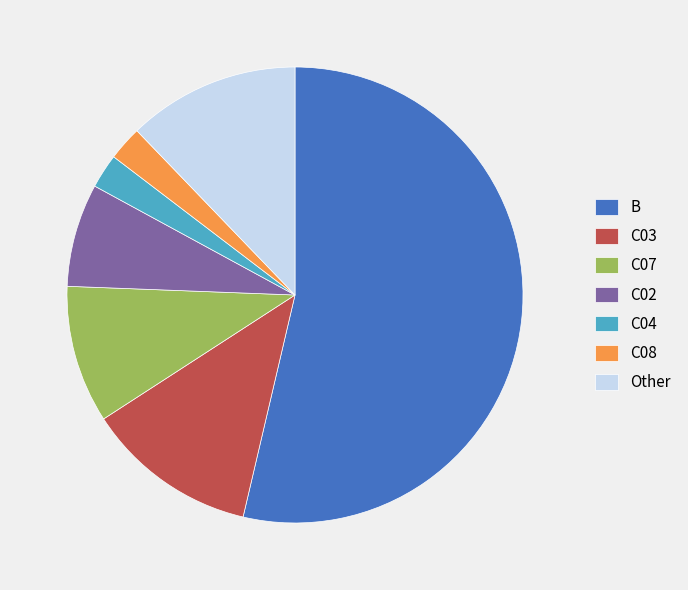

Which slice is the largest?

B